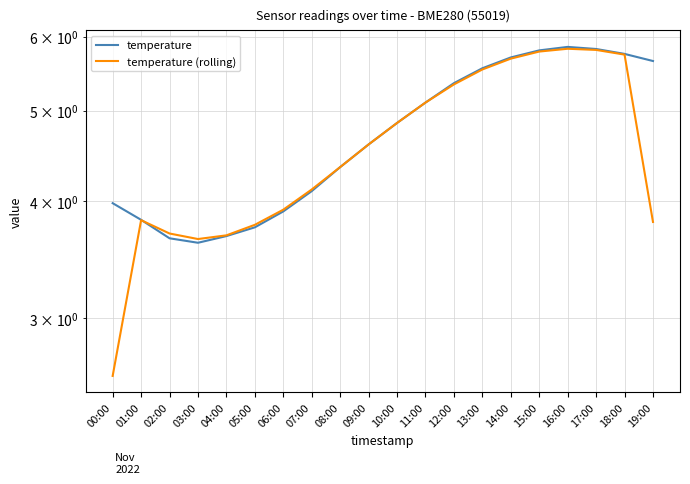

Reading right to left, extract all data points from this chart.

temperature: 19:00=5.7	18:00=5.8	17:00=5.8	16:00=5.8	15:00=5.8	14:00=5.7	13:00=5.5	12:00=5.3	11:00=5.1	10:00=4.8	09:00=4.6	08:00=4.3	07:00=4.1	06:00=3.9	05:00=3.8	04:00=3.7	03:00=3.6	02:00=3.6	01:00=3.8	00:00=4.0
temperature (rolling): 19:00=3.8	18:00=5.7	17:00=5.8	16:00=5.8	15:00=5.8	14:00=5.7	13:00=5.5	12:00=5.3	11:00=5.1	10:00=4.8	09:00=4.6	08:00=4.3	07:00=4.1	06:00=3.9	05:00=3.8	04:00=3.7	03:00=3.6	02:00=3.7	01:00=3.8	00:00=2.6